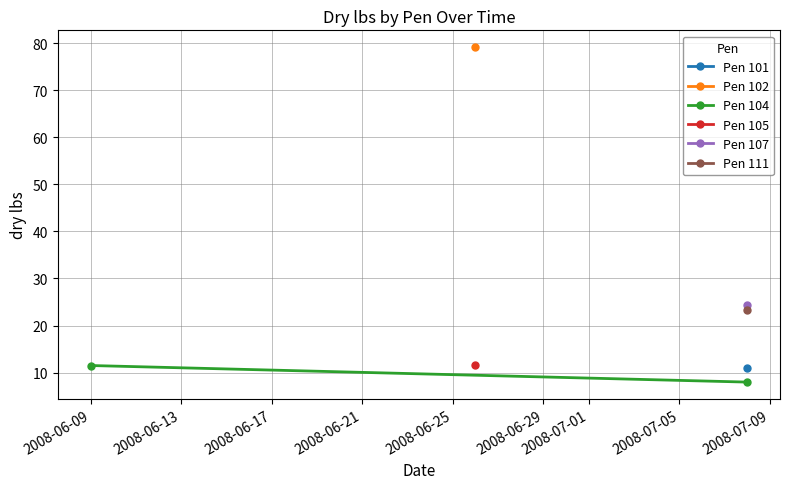

What value does the data have at 2008-06-09?

11.5